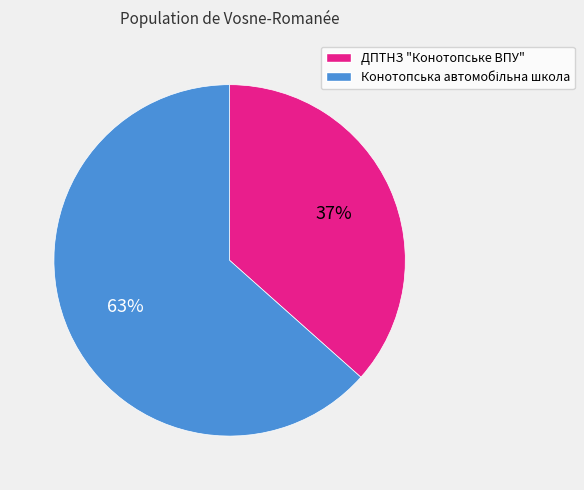

The ДПТНЗ "Конотопське ВПУ" slice represents 43% of the pie. True or false?

False